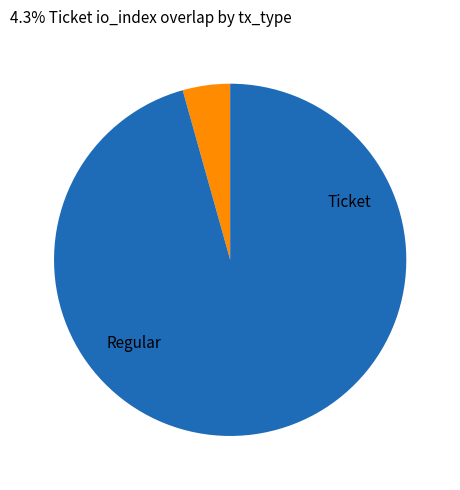

Does any single category account for the majority?

Yes